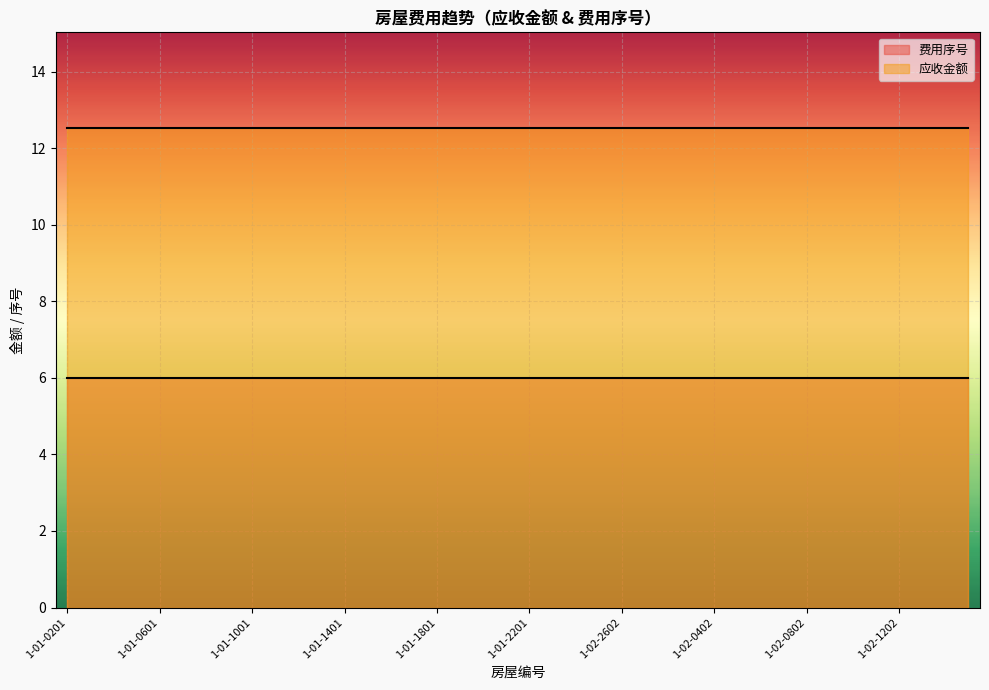

What is the value of the 应收金额 point at the 24th from the left?

12.5